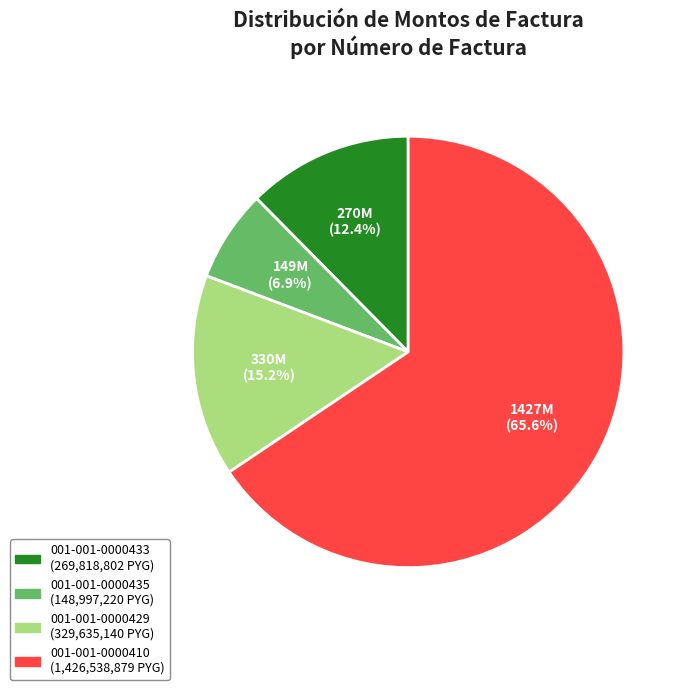

What percentage do 001-001-0000410 and 001-001-0000435 together represent?

72.4%